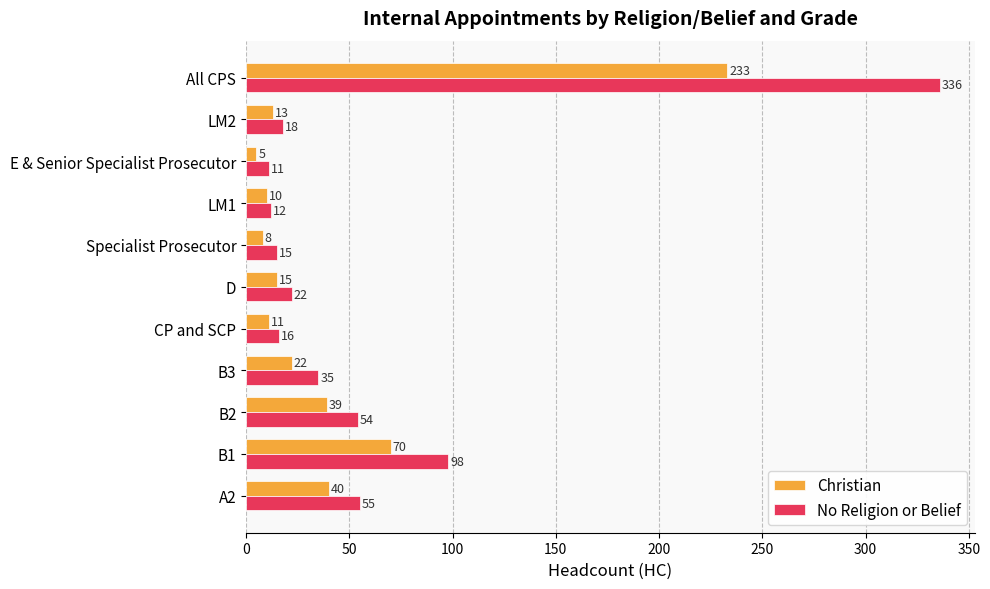

At which category is the sum across all series the highest?

All CPS